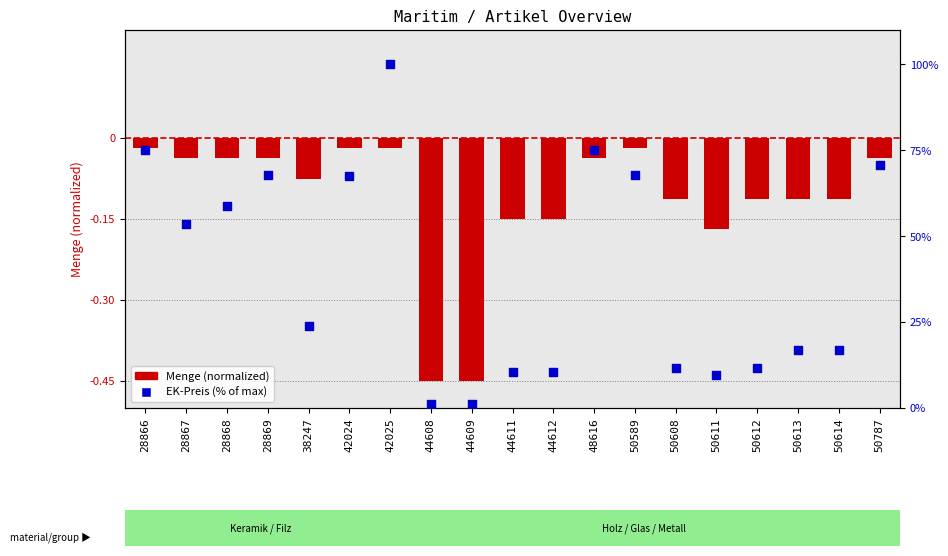

At how many categories does at least one series exceed 76?

1